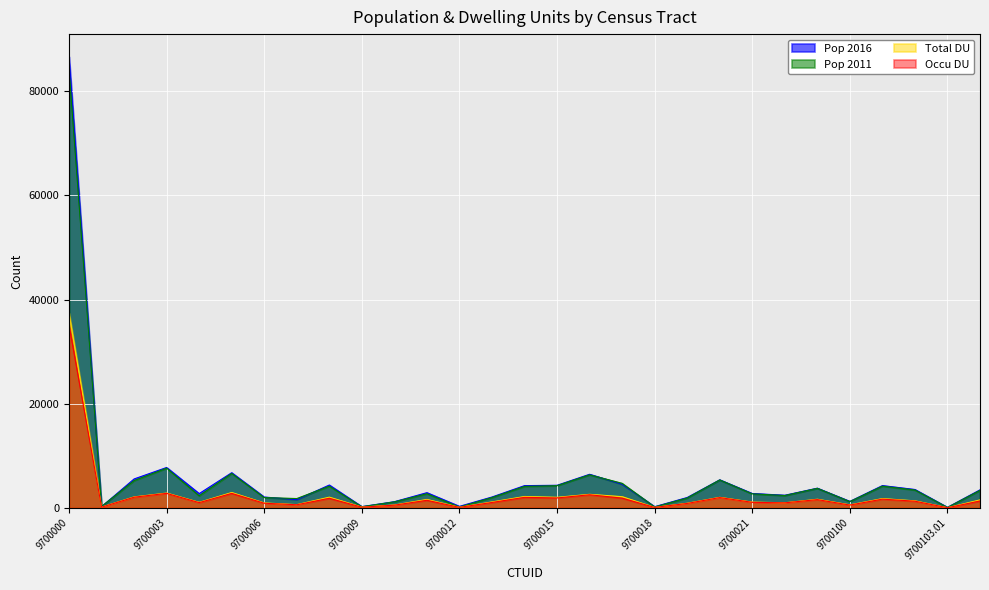

After their last crossing, which series has the higher values: Pop 2011 or Pop 2016?

Pop 2016